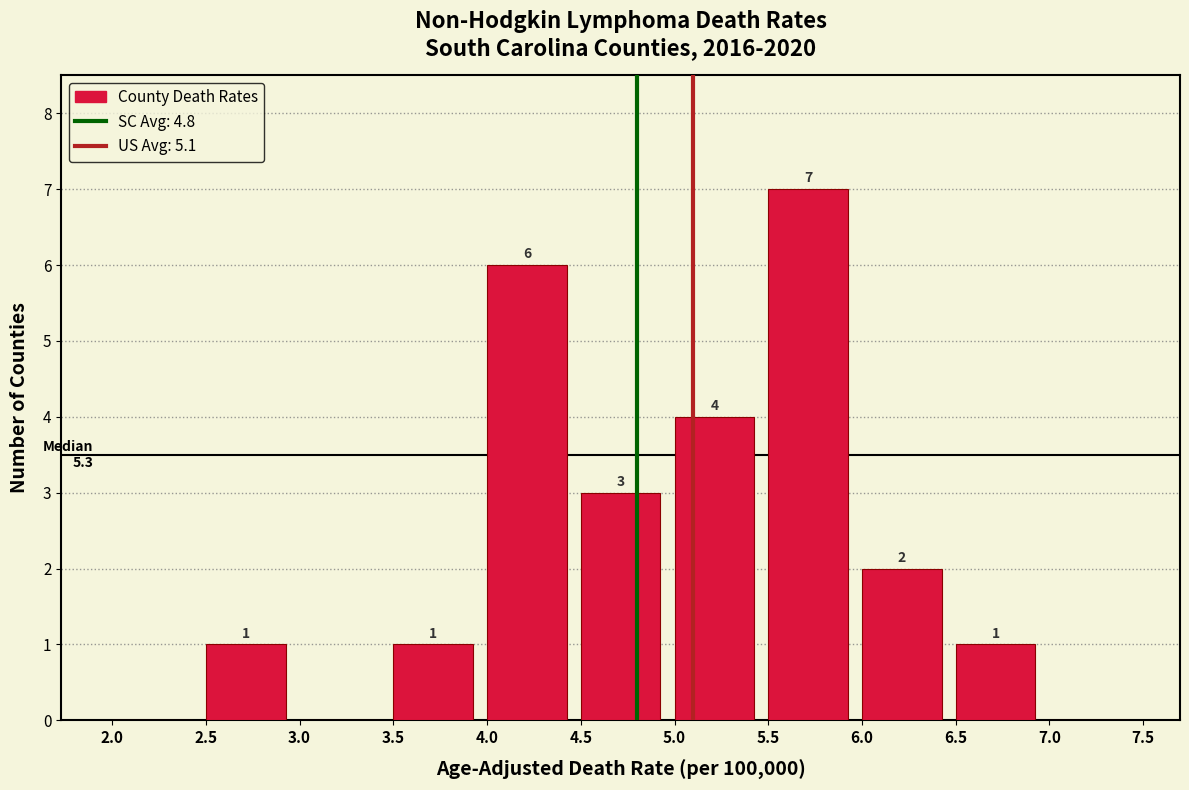

Over which range of the x-axis is the bar tallest?

5.5 to 6.0